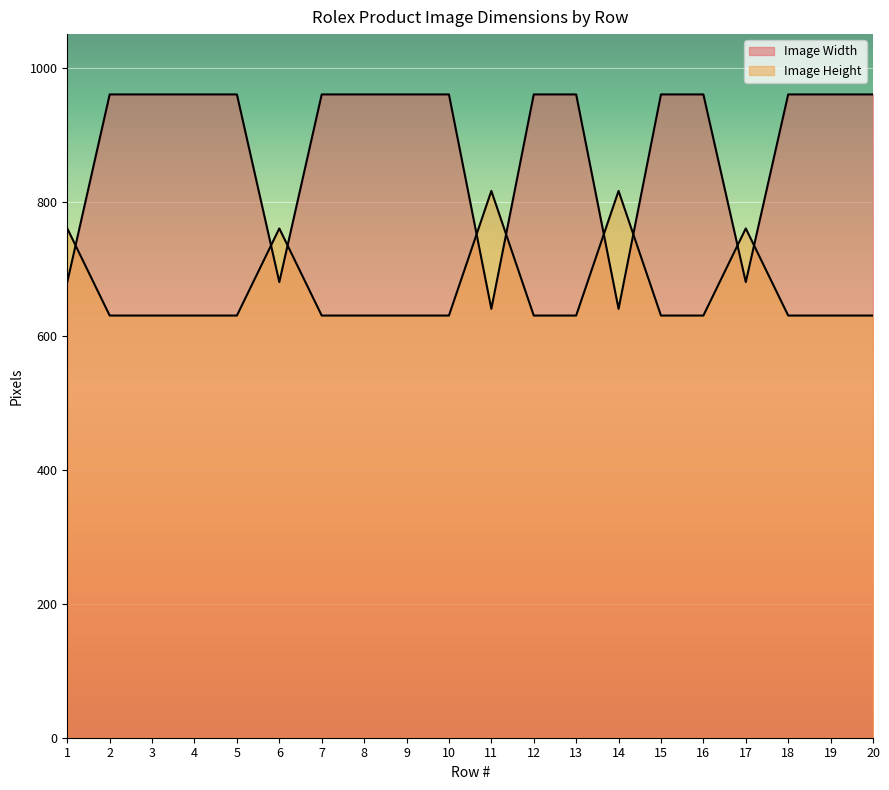

Which has a higher value, 5 or 10?

5